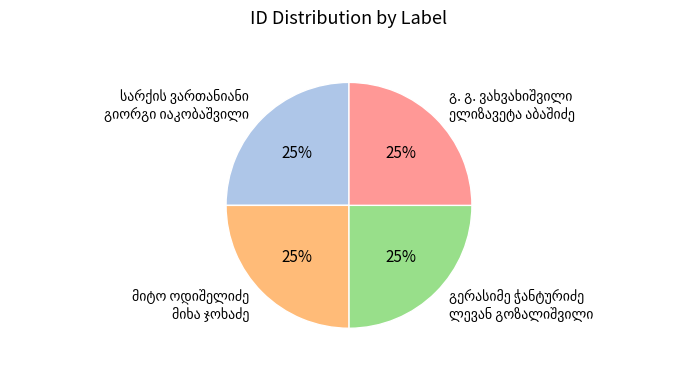

How many slices are in this pie chart?

4